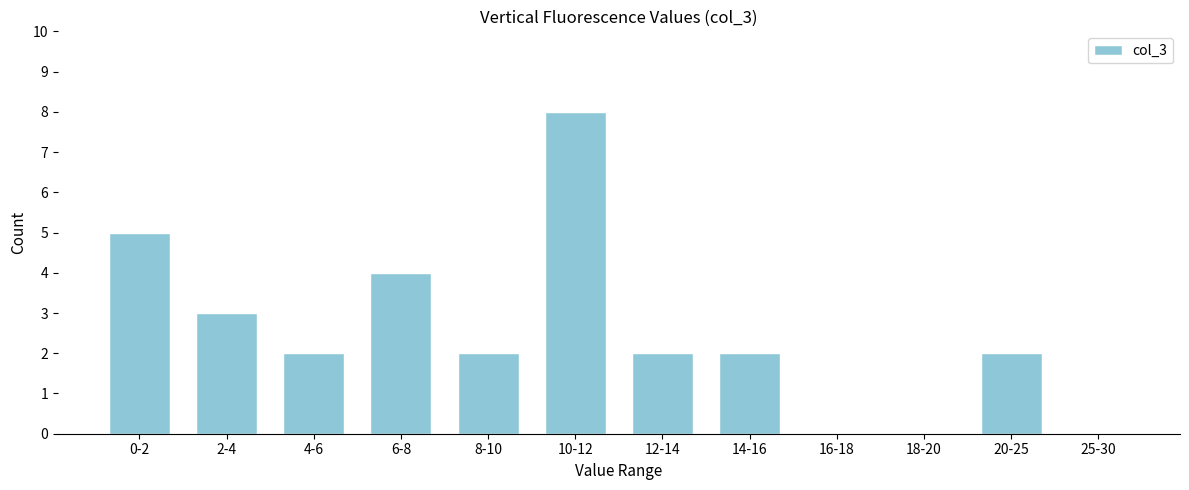

Reading right to left, transcribe all the data shown in this chart.

25-30=0	20-25=2	18-20=0	16-18=0	14-16=2	12-14=2	10-12=8	8-10=2	6-8=4	4-6=2	2-4=3	0-2=5